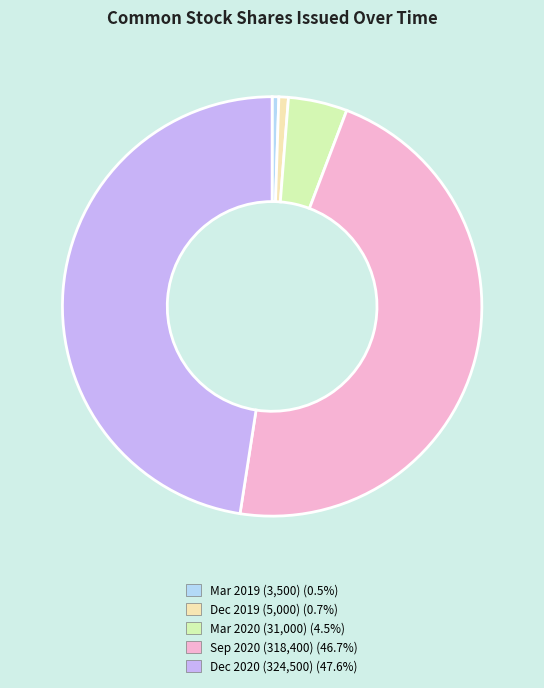

How many slices are in this pie chart?

5